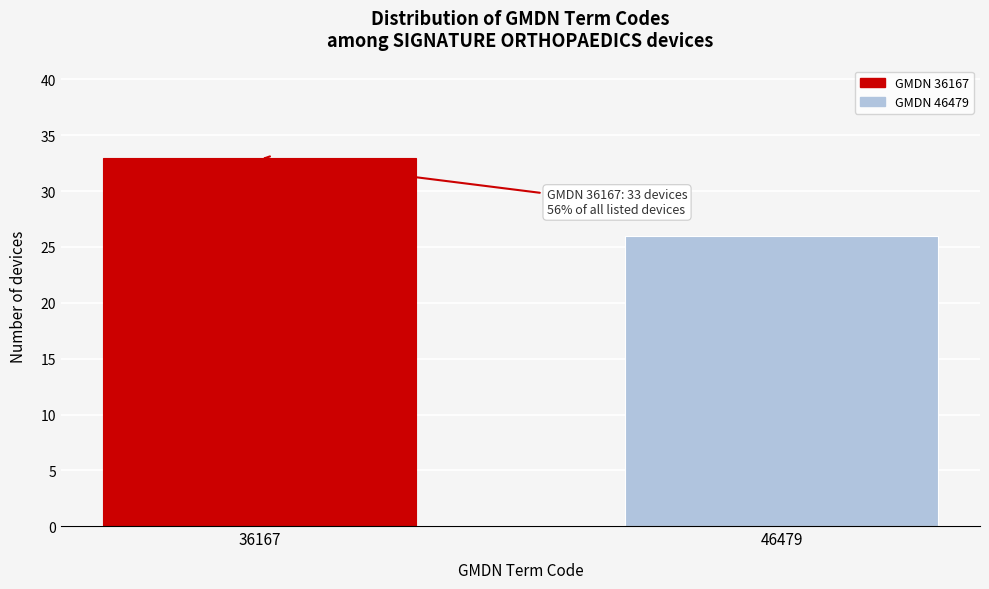

Reading left to right, extract all data points from this chart.

36167=33	46479=26